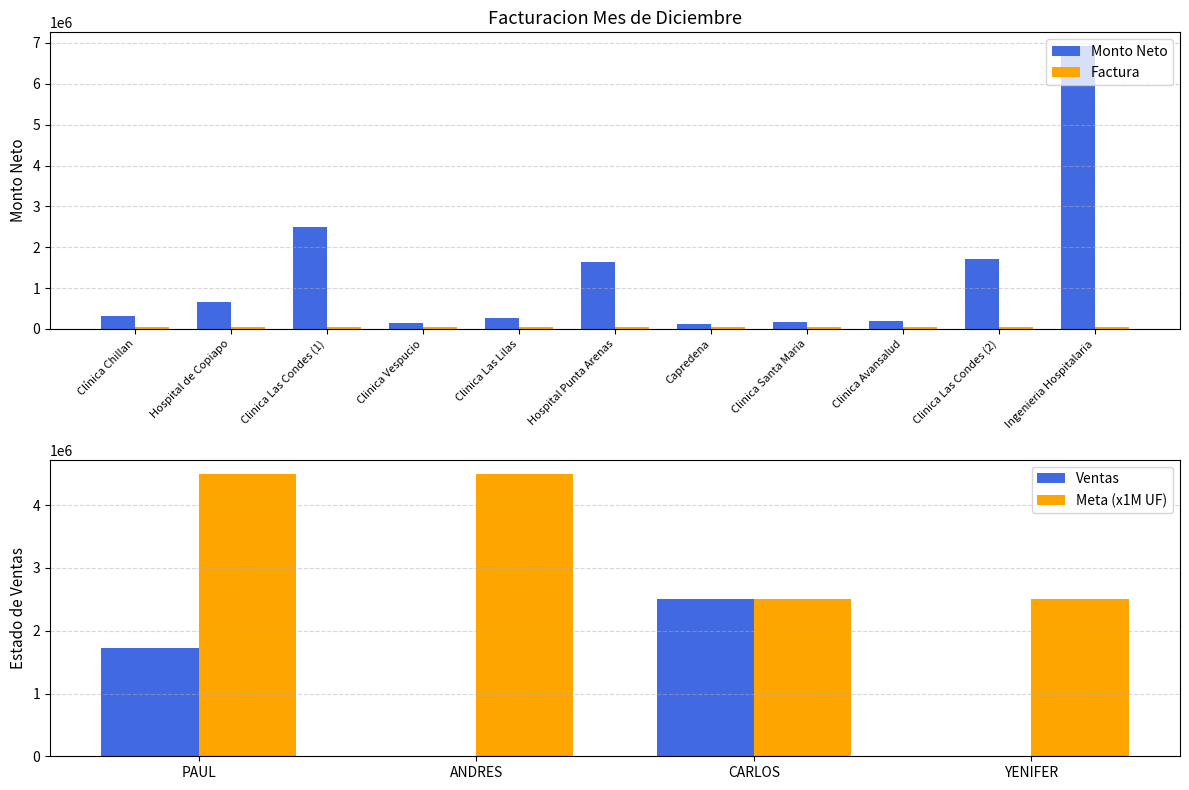

How many values in the Monto Neto series are below 318917?

5